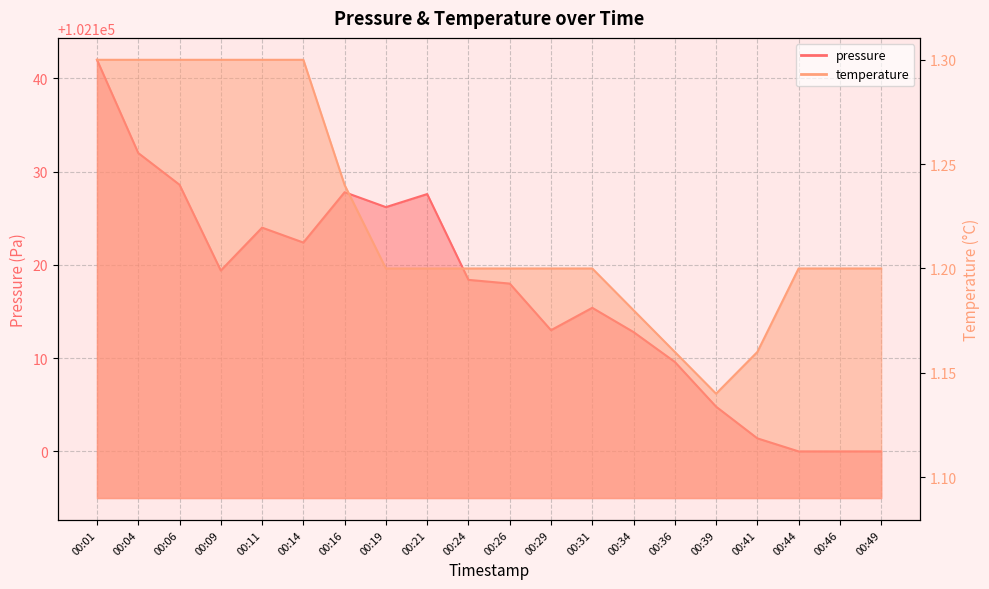

What value does the pressure series have at 00:24?

102118.4